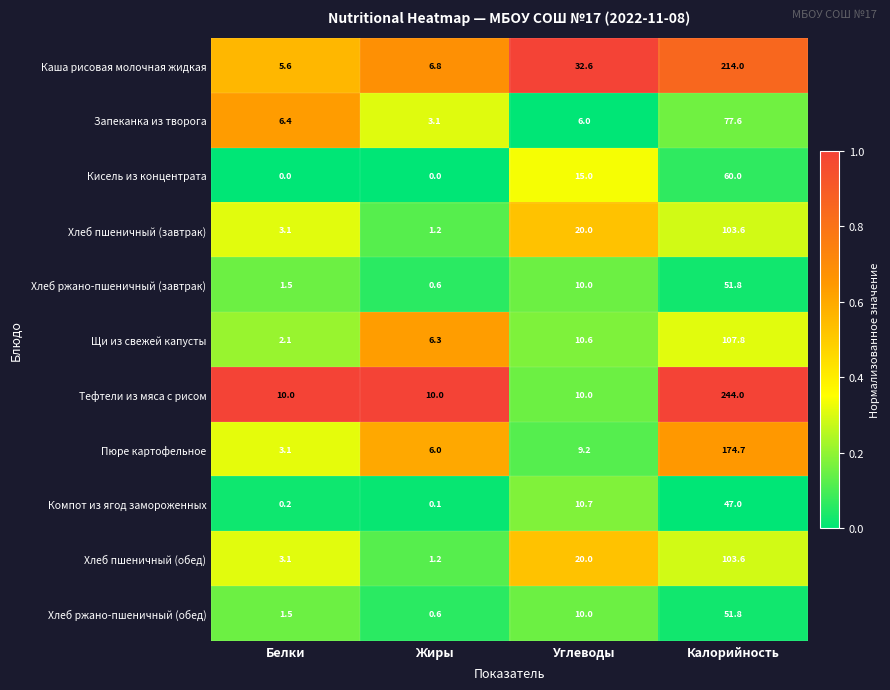

True or false: Тефтели из мяса с рисом has a value of 10.0 at Белки.

True